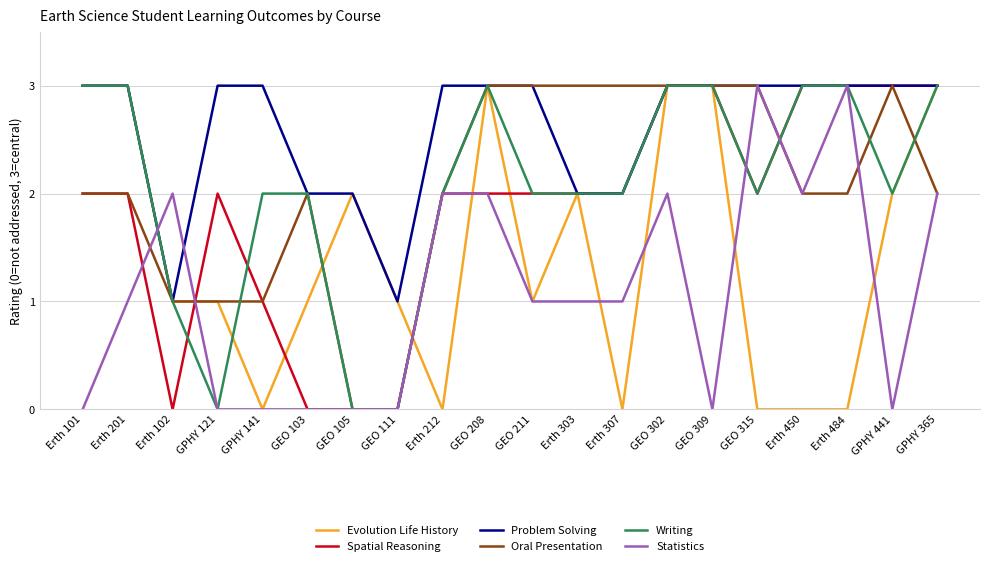

At which category is the sum across all series the highest?

GEO 302